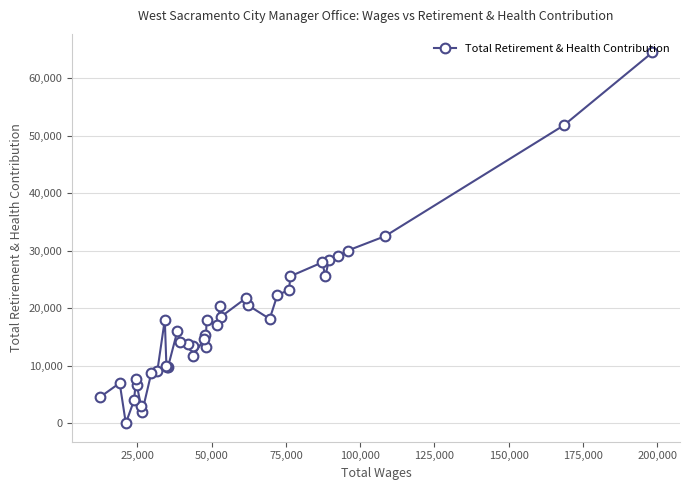

How many categories are shown in the chart?

40